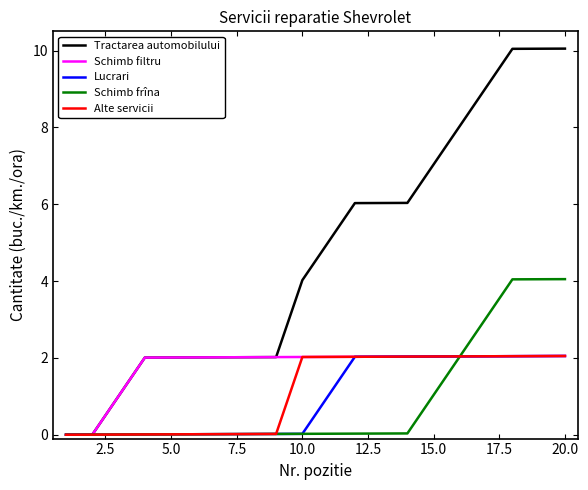

Which series has the largest range (max minus min)?

Tractarea automobilului